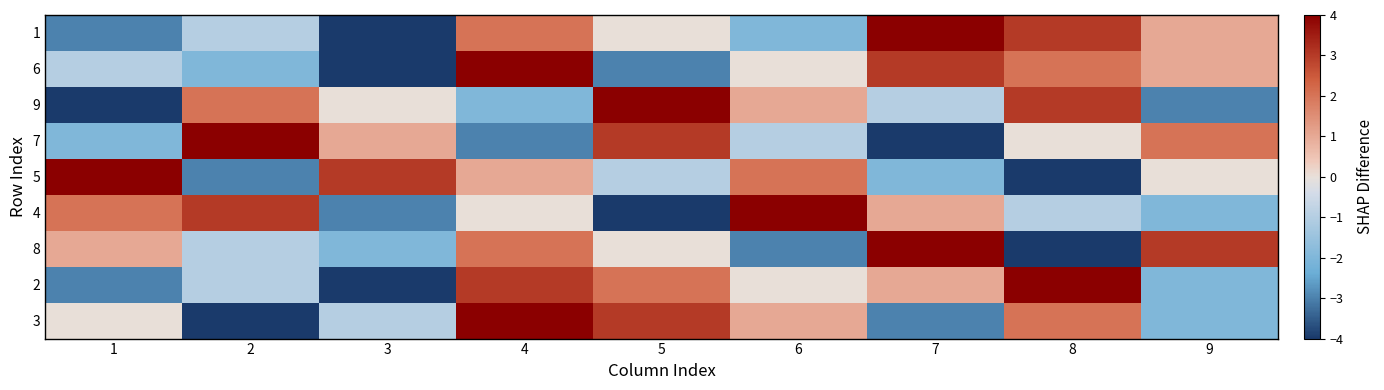

At how many categories does at least one series exceed -1?

9